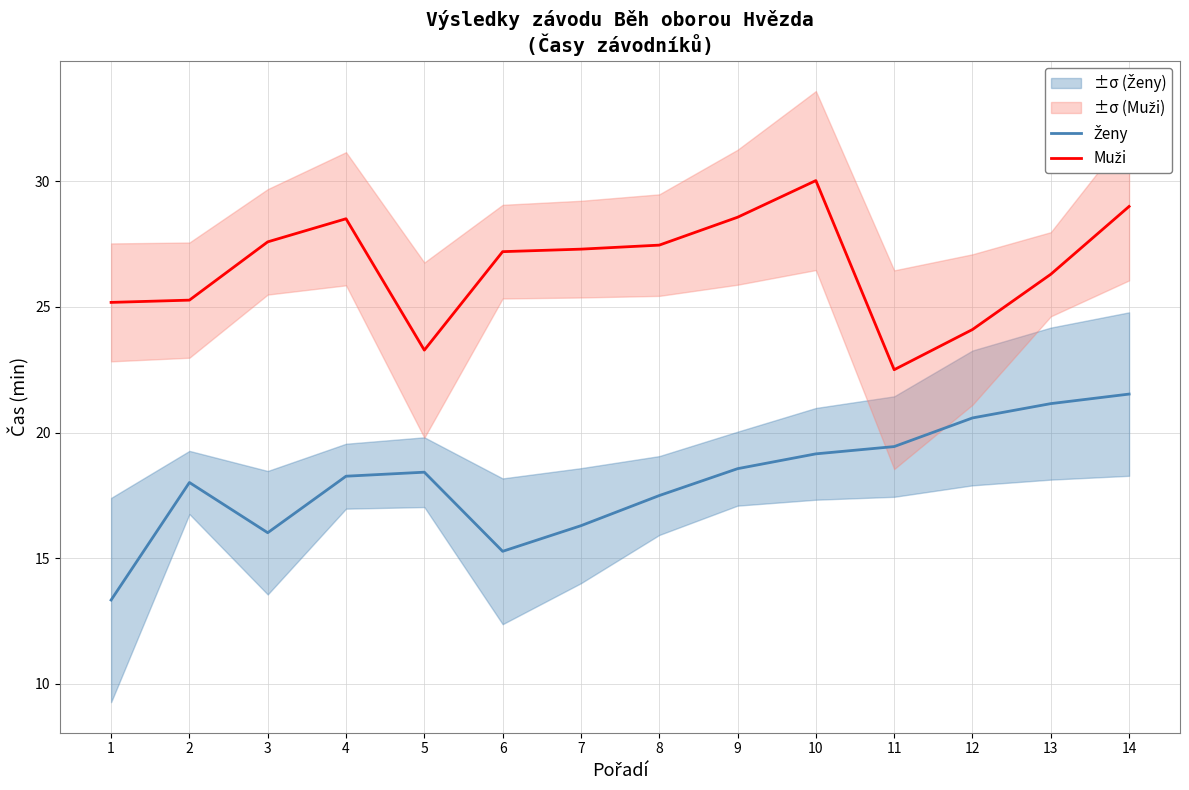

How many interior local peaks does the Ženy series have?

2